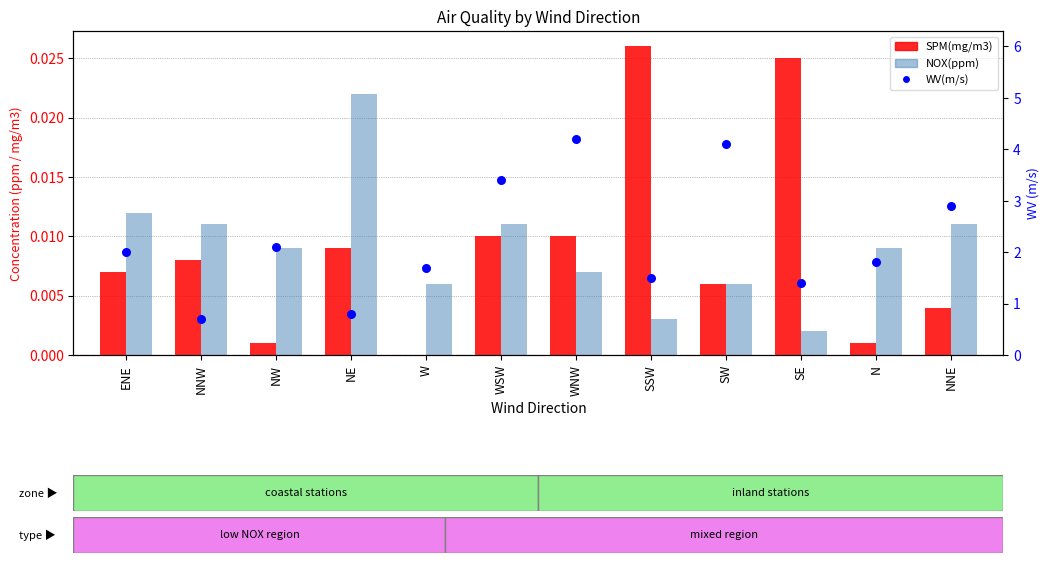

At how many categories does at least one series exceed 3?

3